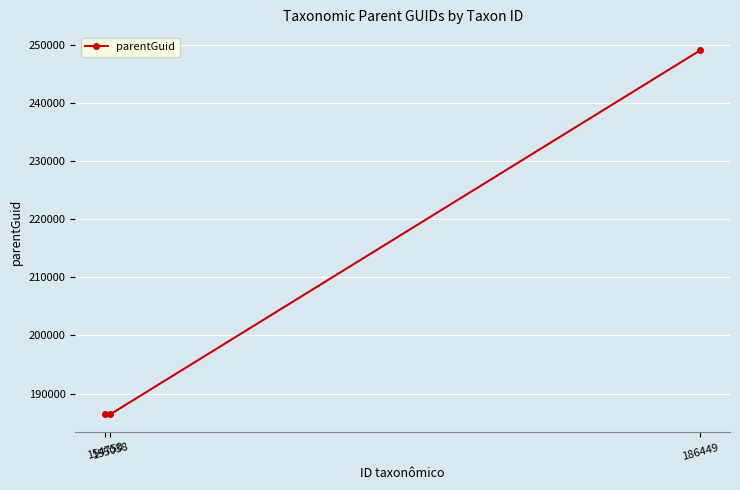

The value at 154750 is 303399. True or false?

False